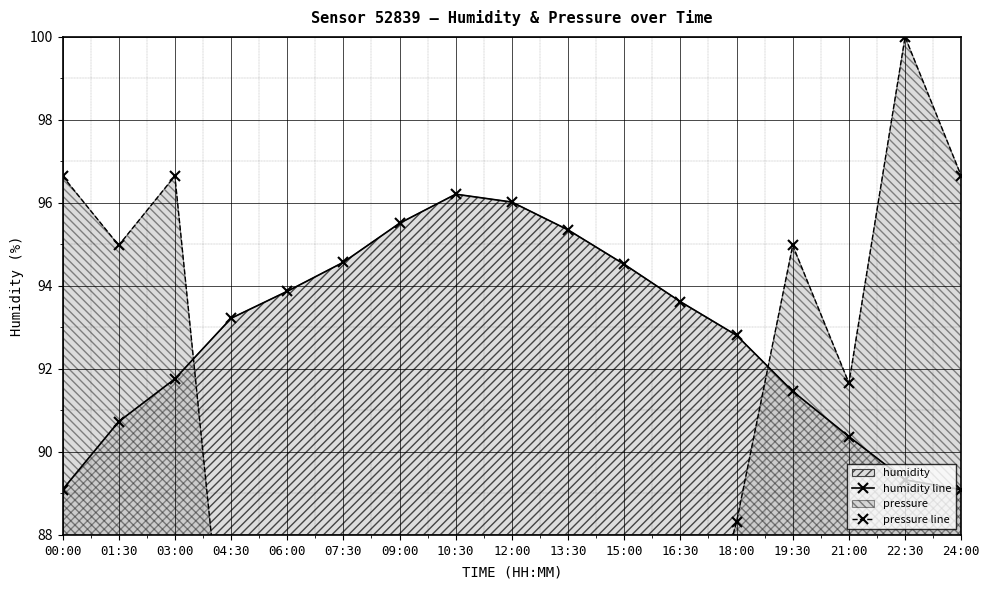

Reading right to left, what are all the values shown in this chart?

humidity line: 24:00=89.1	22:30=89.3	21:00=90.4	19:30=91.5	18:00=92.8	16:30=93.6	15:00=94.5	13:30=95.3	12:00=96.0	10:30=96.2	09:00=95.5	07:30=94.6	06:00=93.9	04:30=93.2	03:00=91.8	01:30=90.7	00:00=89.1
pressure line: 24:00=96.6	22:30=100.0	21:00=91.7	19:30=95.0	18:00=88.3	16:30=83.3	15:00=85.0	13:30=80.0	12:00=86.7	10:30=80.0	09:00=85.0	07:30=86.7	06:00=83.3	04:30=83.3	03:00=96.6	01:30=95.0	00:00=96.6